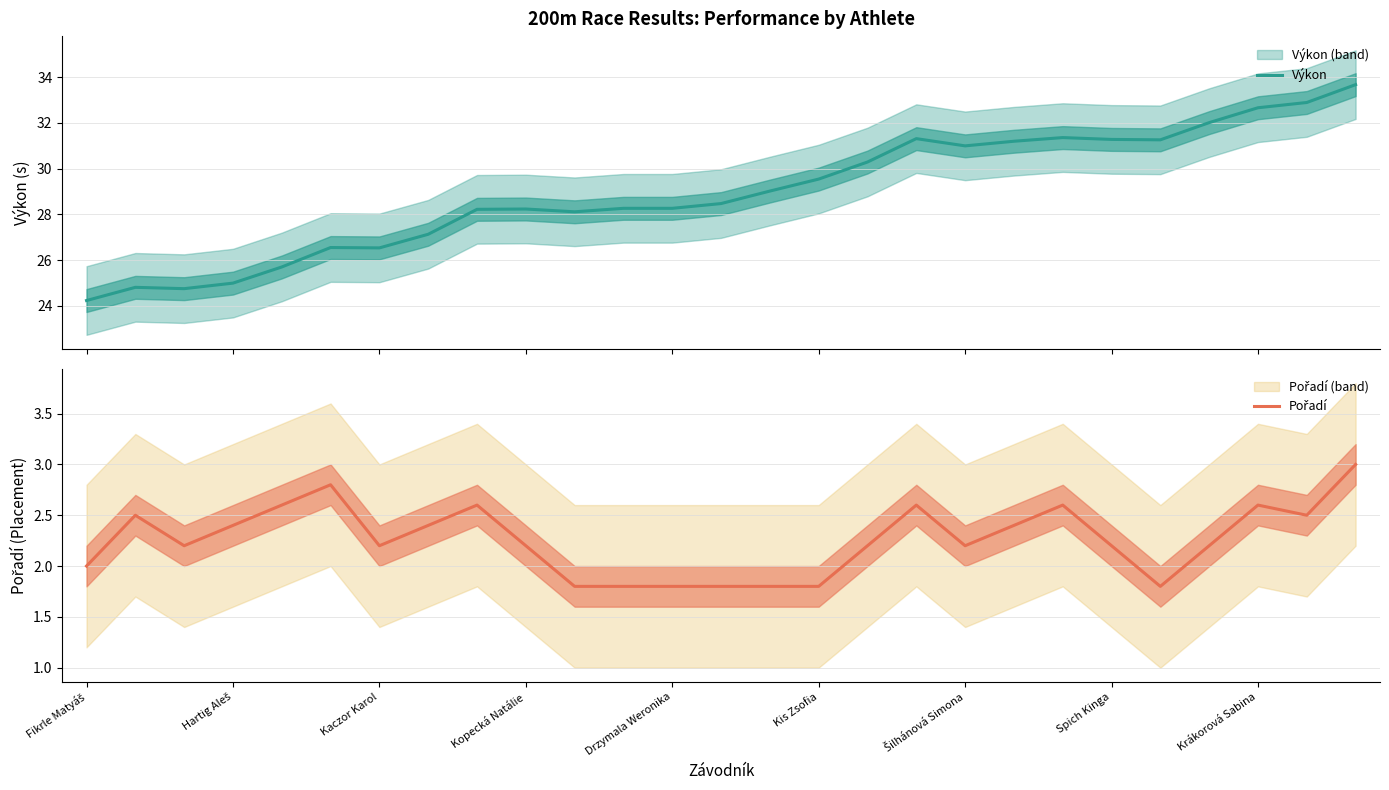

What is the difference between the second highest and minimum values in the Pořadí series?

1.0